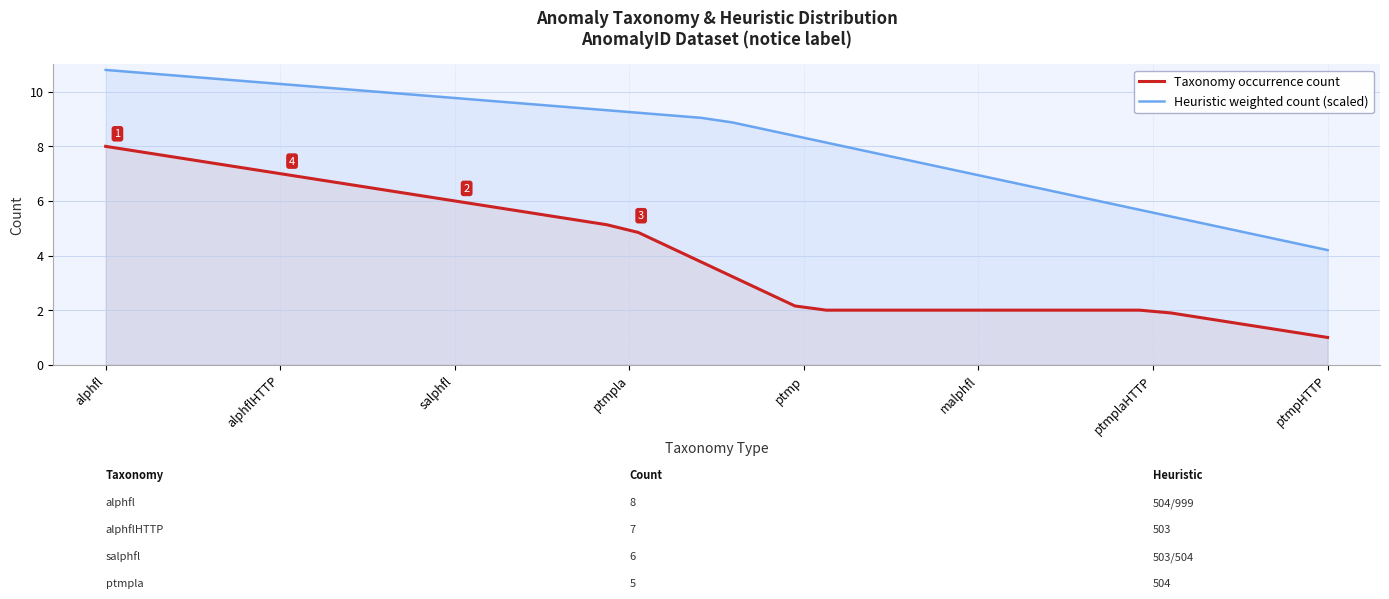

How many values in the Heuristic weighted count (scaled) series exceed 9?

20